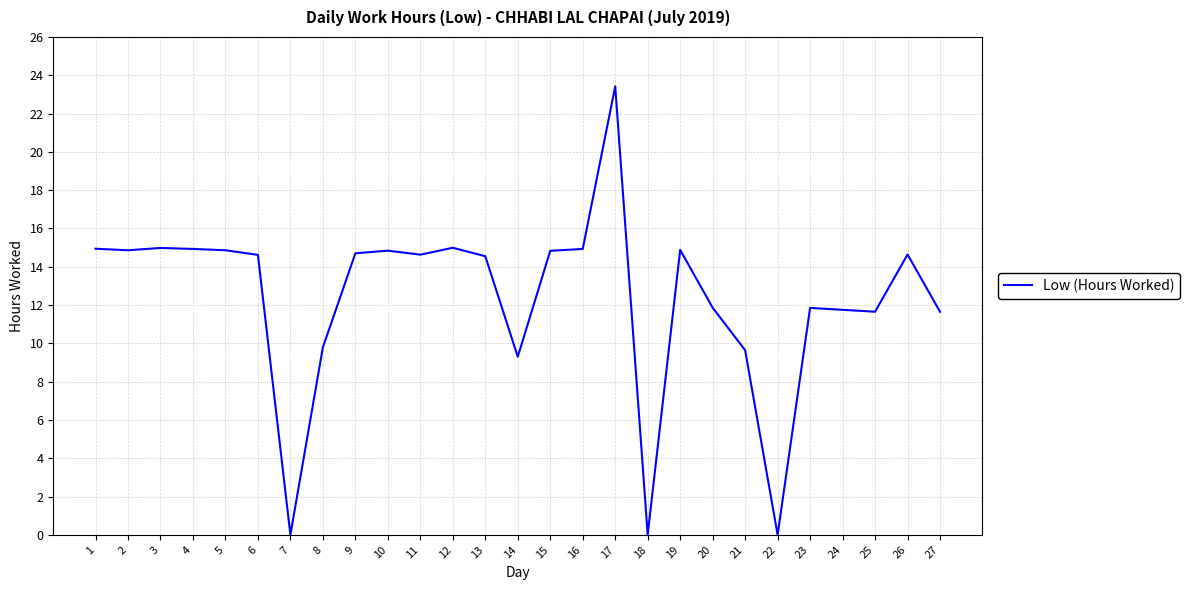

Between 26 and 1, which is larger?

1